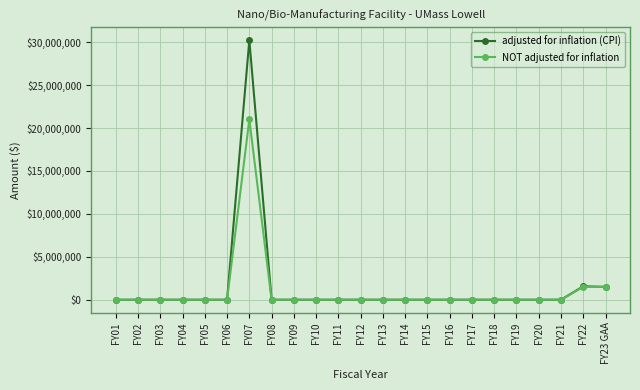

Is the value of NOT adjusted for inflation at FY11 greater than the value of adjusted for inflation (CPI) at FY07?

No